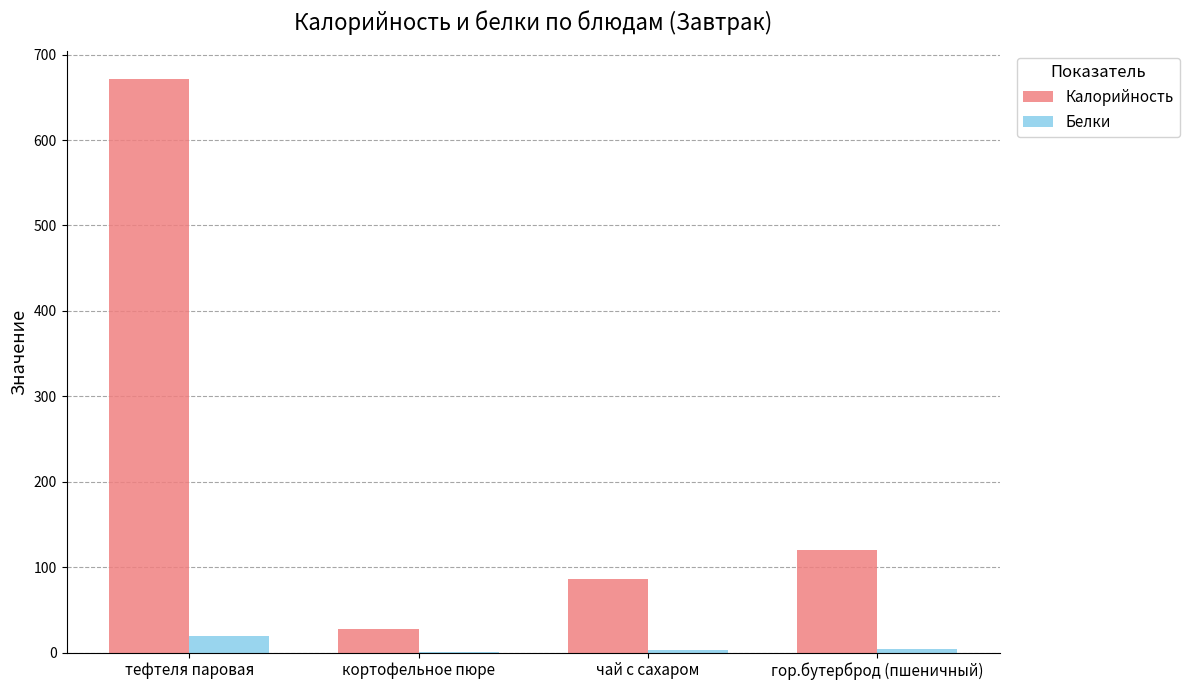

True or false: Калорийность has a value of 1117.6 at тефтеля паровая.

False